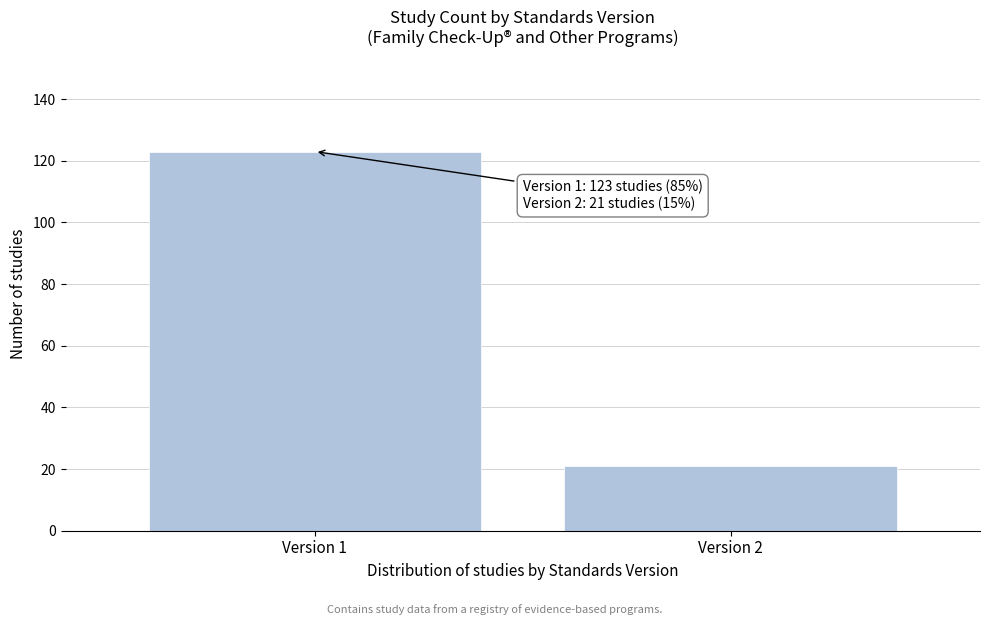

Reading right to left, transcribe all the data shown in this chart.

21	123